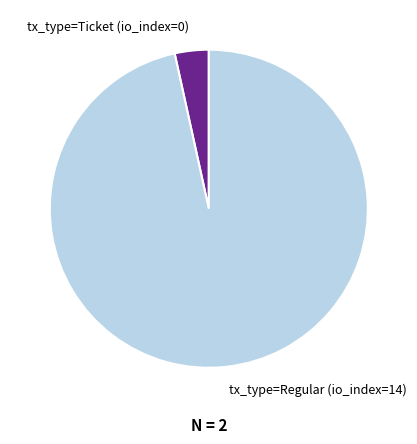

Is it true that tx_type=Regular (io_index=14) is 97% of the pie?

True